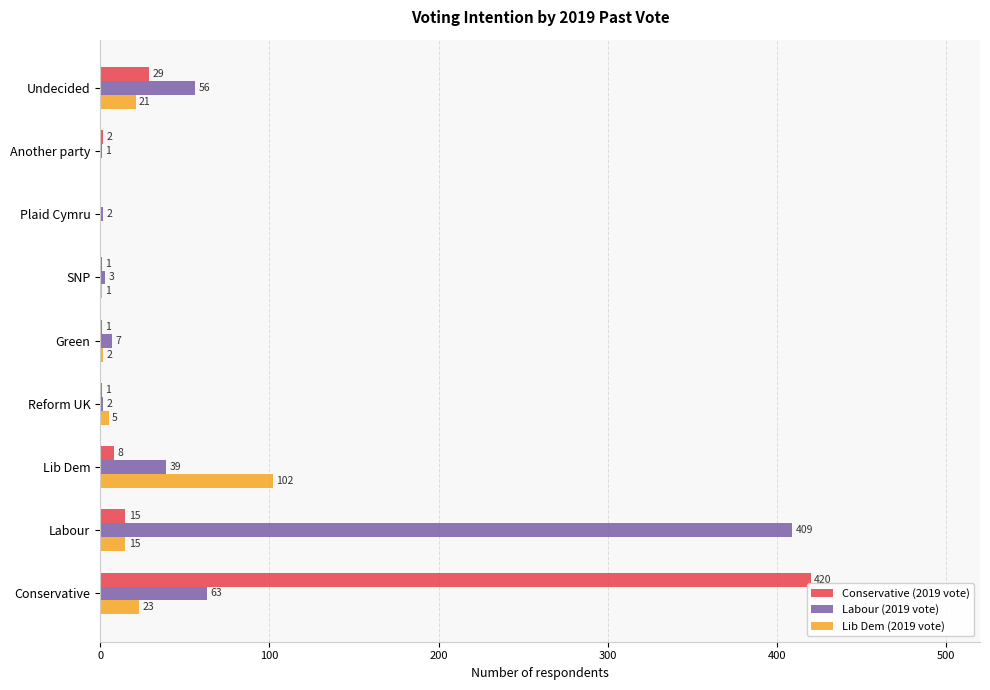

True or false: Labour (2019 vote) has a value of 56 at Undecided.

True